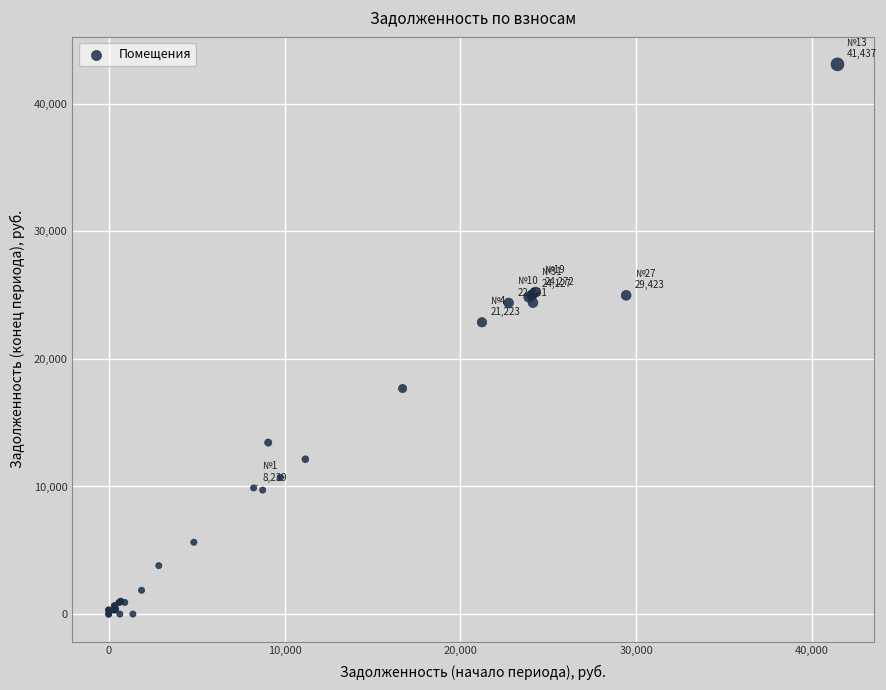

What Y value in the scatter plot is closest to 21542?

22871.2